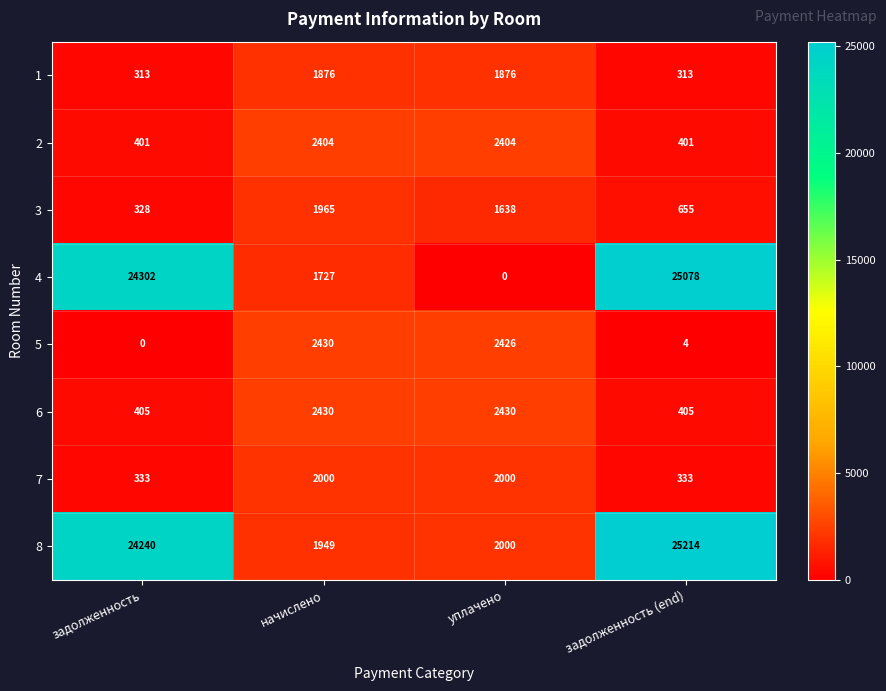

What is the maximum value shown in the chart?

25214